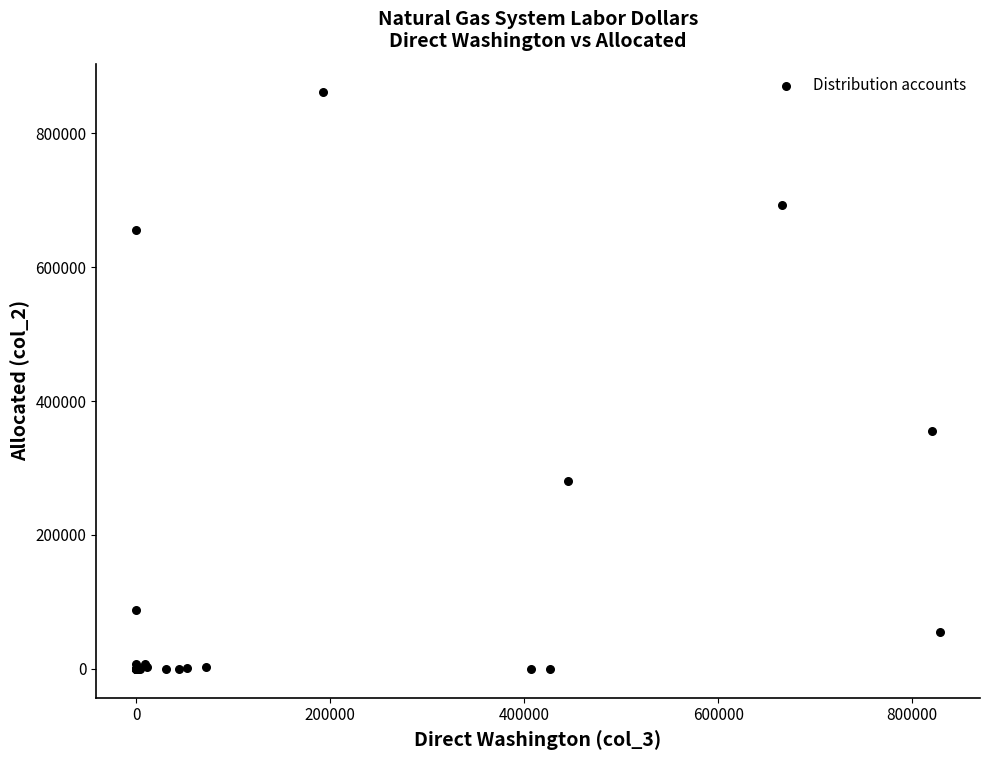

What Y value in the scatter plot is closest to 430379?

355170